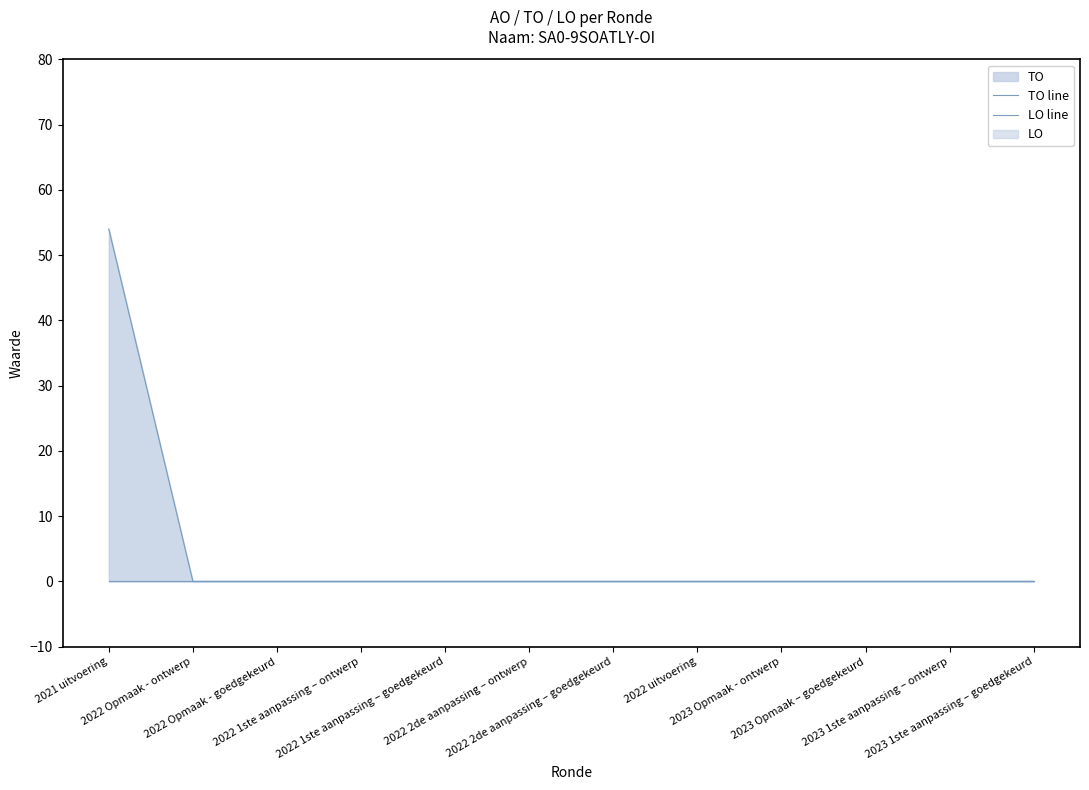

At which category does the chart reach its peak across all series?

2021 uitvoering